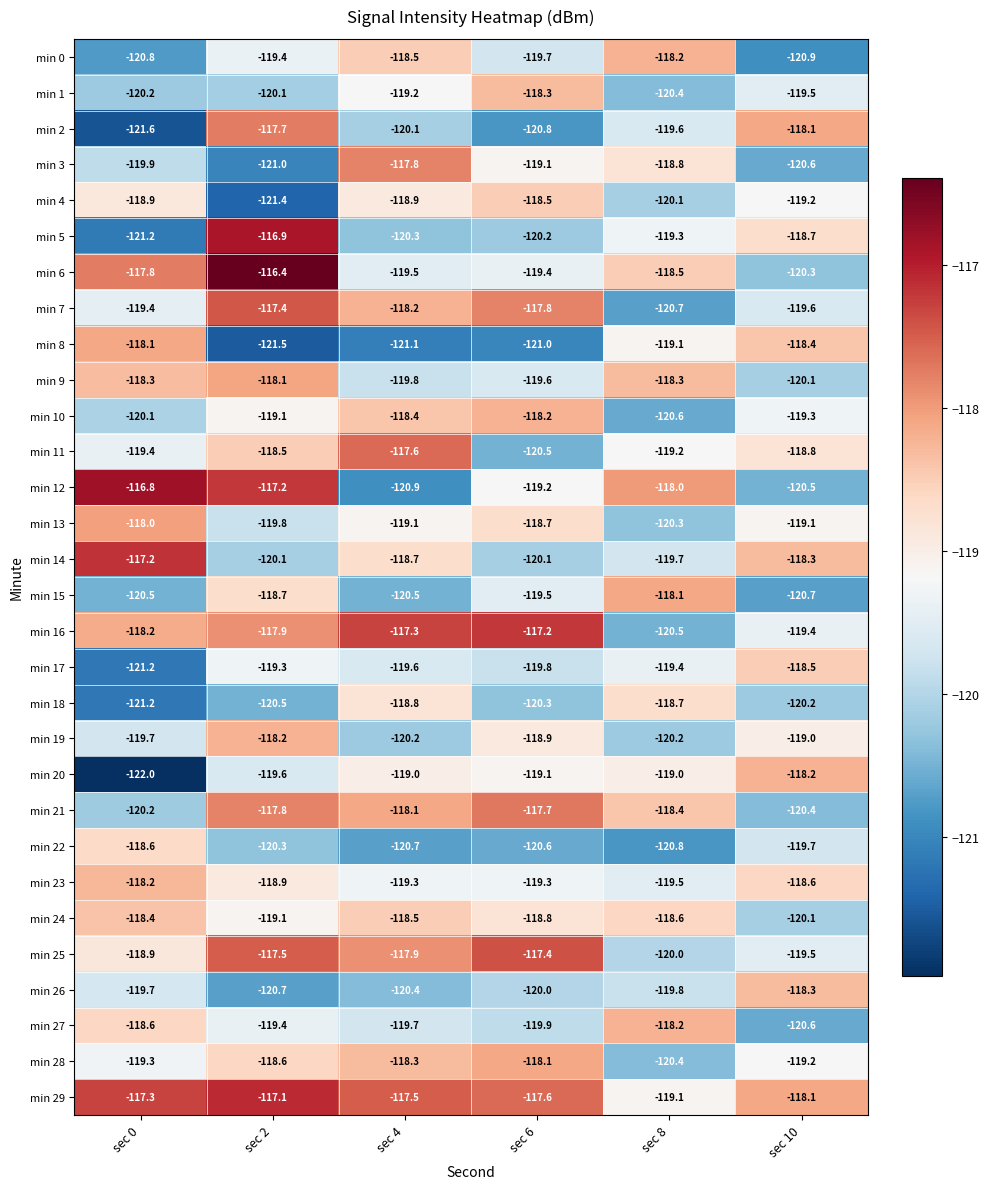

Rank the categories by min 29 value from highest to lowest.

sec 2, sec 0, sec 4, sec 6, sec 10, sec 8